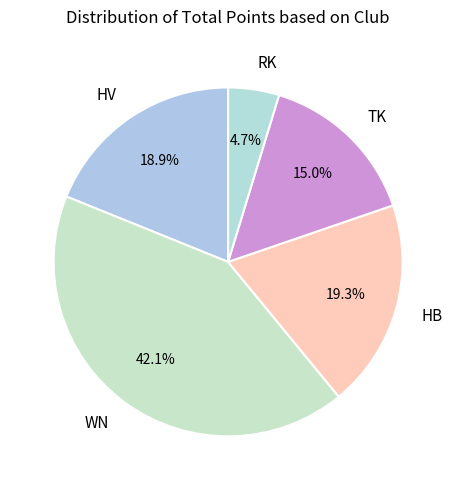

Is there any slice that represents more than half of the pie?

No